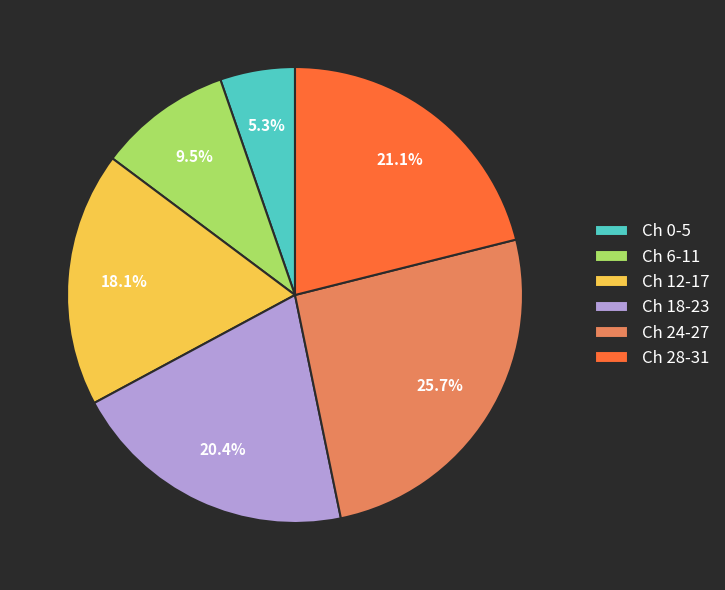

Combined, what portion of the pie is Ch 12-17 and Ch 24-27?

43.8%